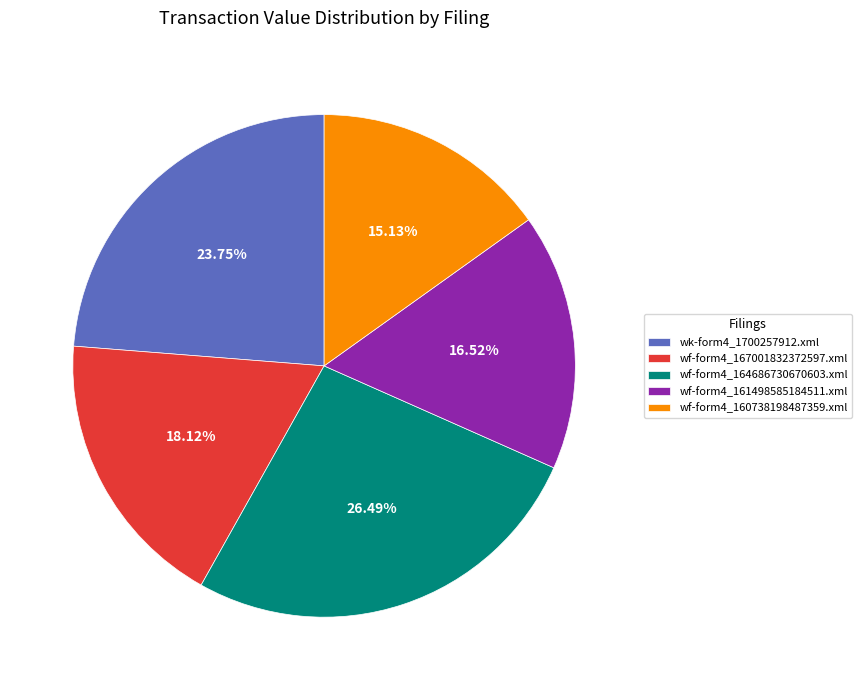

What is the smallest slice in the pie chart?

wf-form4_160738198487359.xml